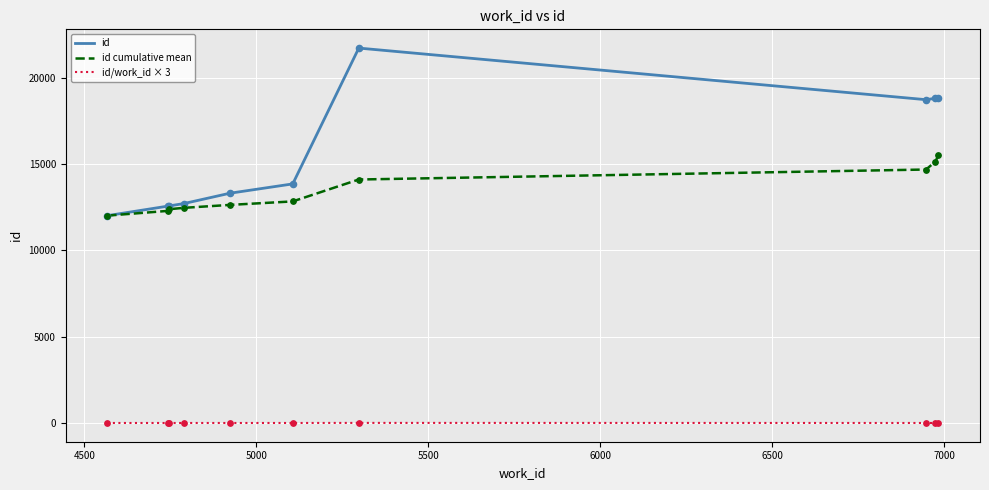

Which series has the largest total across all categories?

id